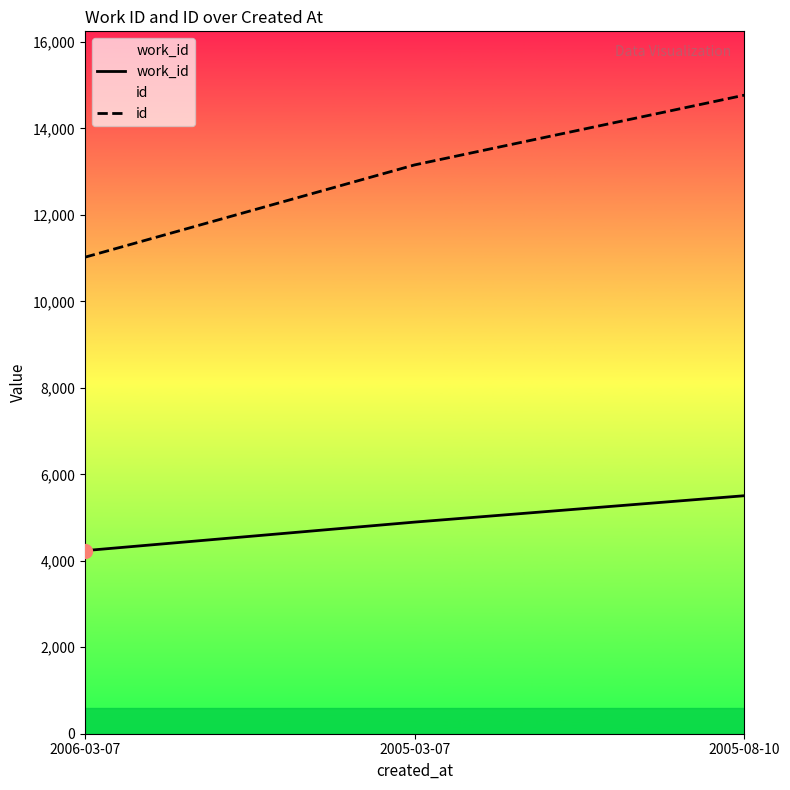

How many categories are shown in the chart?

3